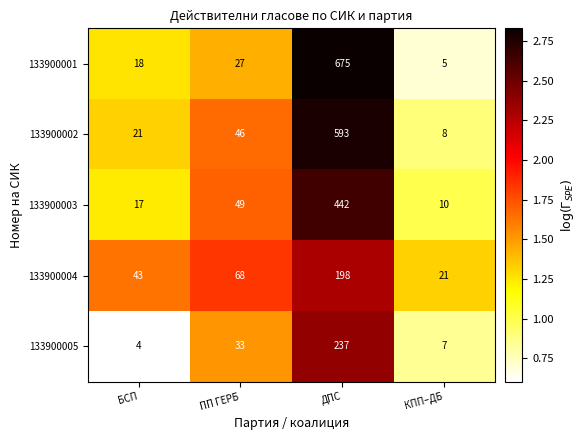

Reading left to right, list all the values displayed in this chart.

133900001: БСП=18	ПП ГЕРБ=27	ДПС=675	КПП–ДБ=5
133900002: БСП=21	ПП ГЕРБ=46	ДПС=593	КПП–ДБ=8
133900003: БСП=17	ПП ГЕРБ=49	ДПС=442	КПП–ДБ=10
133900004: БСП=43	ПП ГЕРБ=68	ДПС=198	КПП–ДБ=21
133900005: БСП=4	ПП ГЕРБ=33	ДПС=237	КПП–ДБ=7